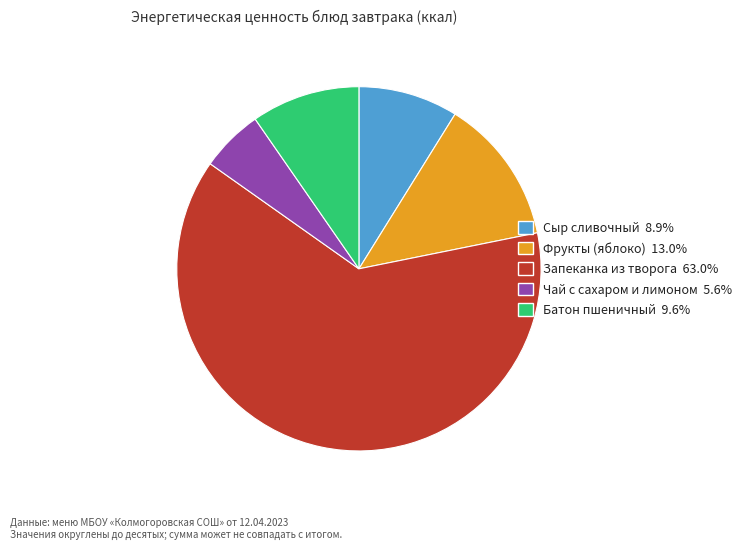

Approximately how many times larger is the value at Батон пшеничный 9.6% compared to Чай с сахаром и лимоном 5.6%?

1.7